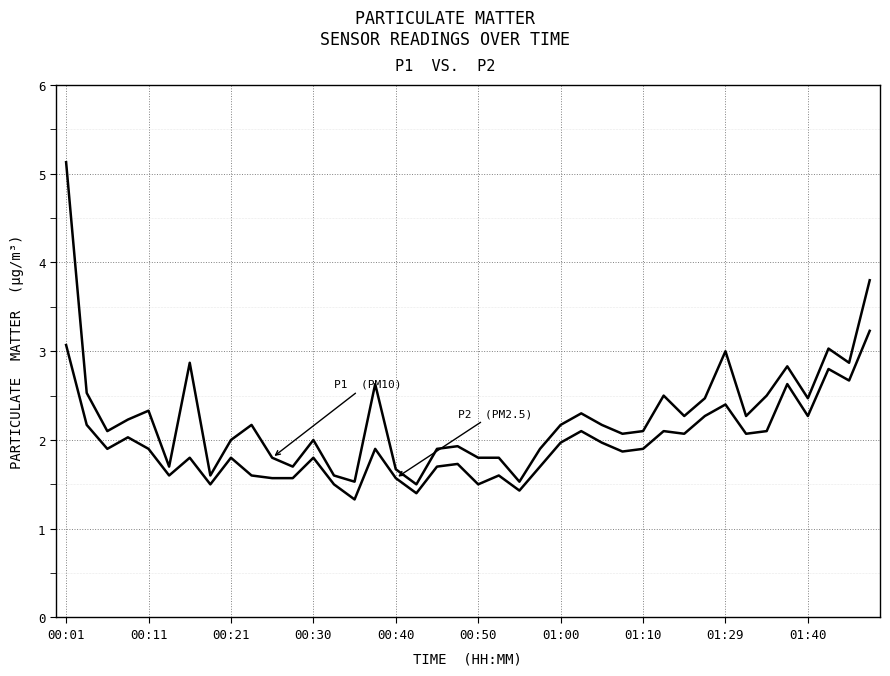

Is this an area chart (filled region under the line)?

No